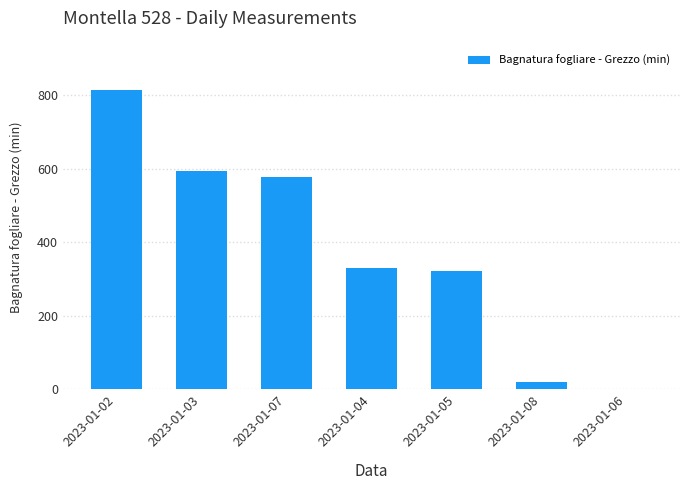

Count the number of categories in the chart.

7